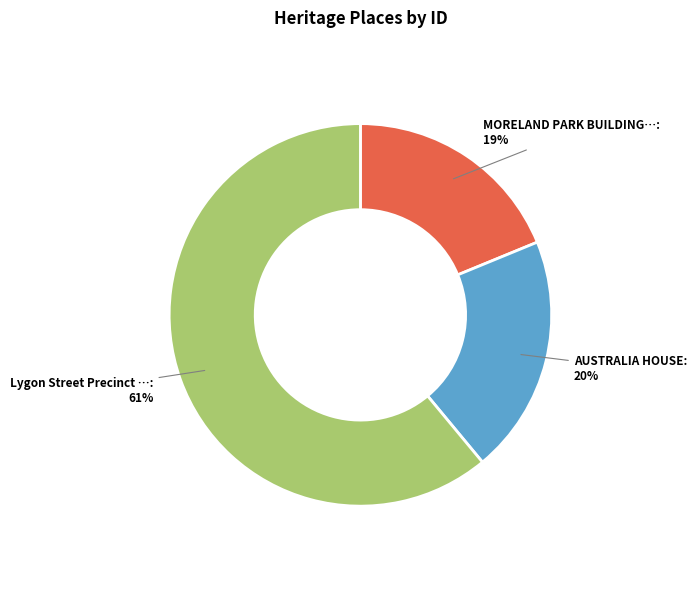

Does any single category account for the majority?

Yes